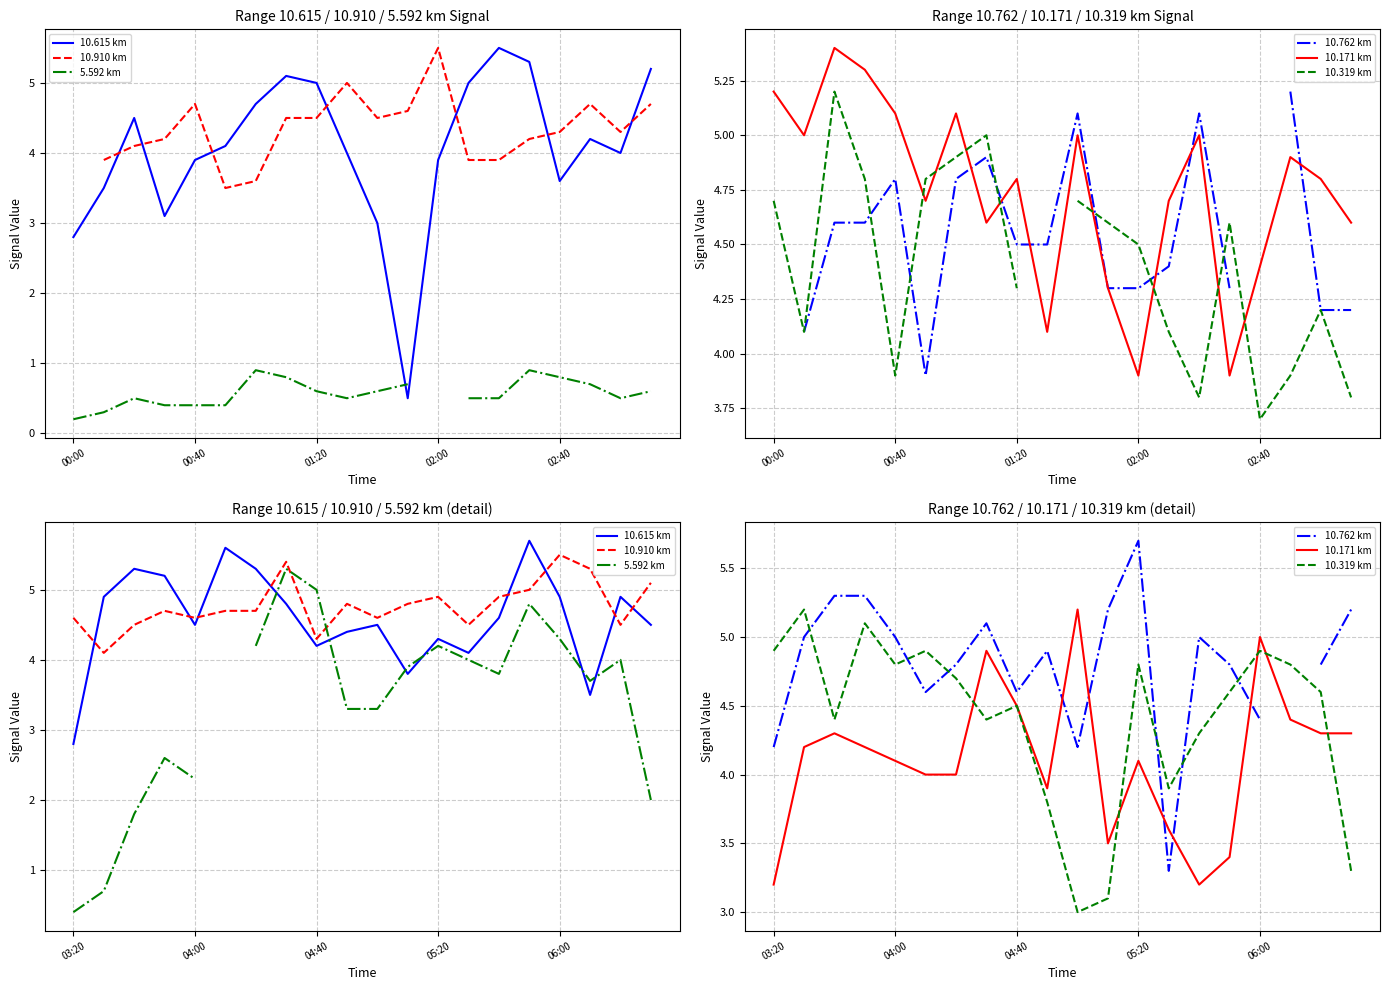

What position from the right is 06:00?

4